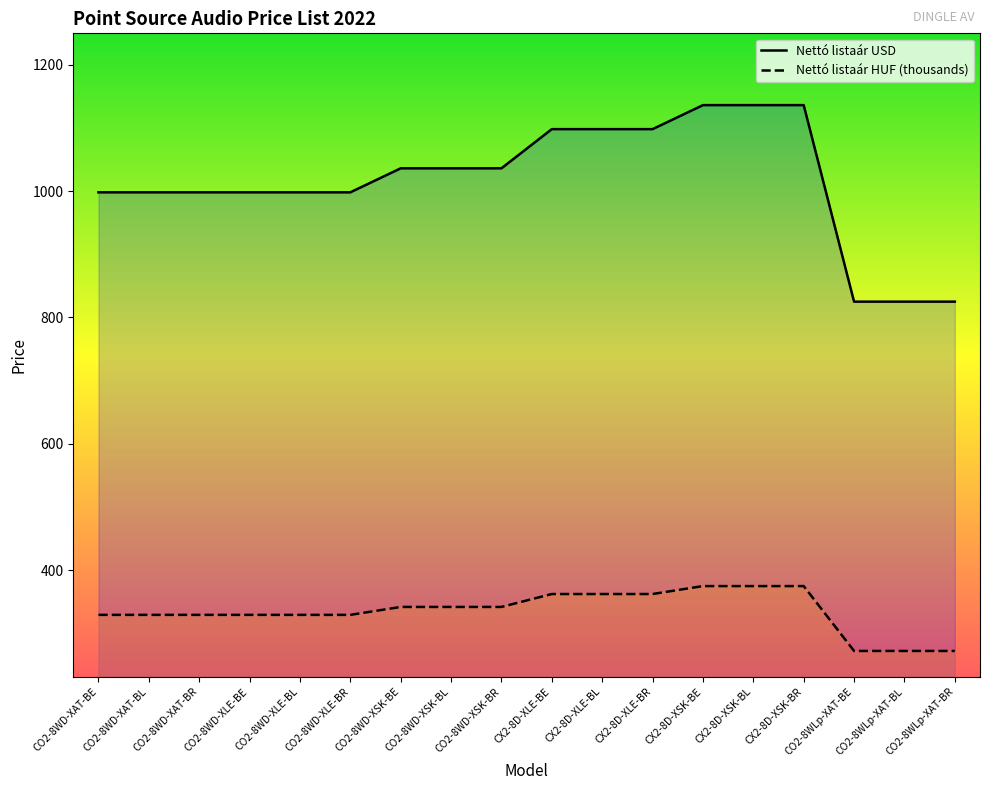

True or false: Nettó listaár HUF and Nettó listaár USD intersect in this chart.

False